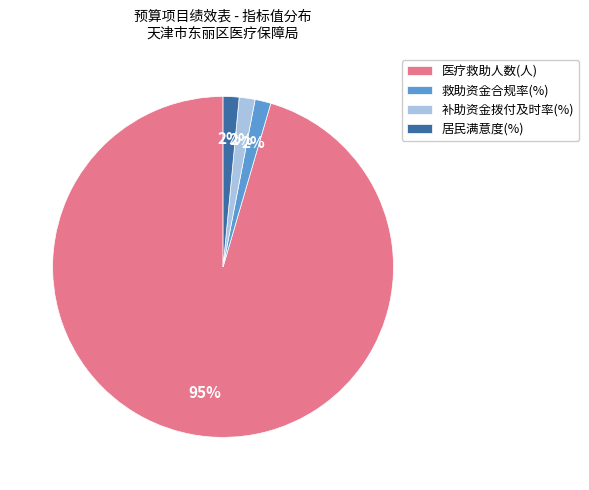

To the nearest percent, what is the average slice percentage?

25%